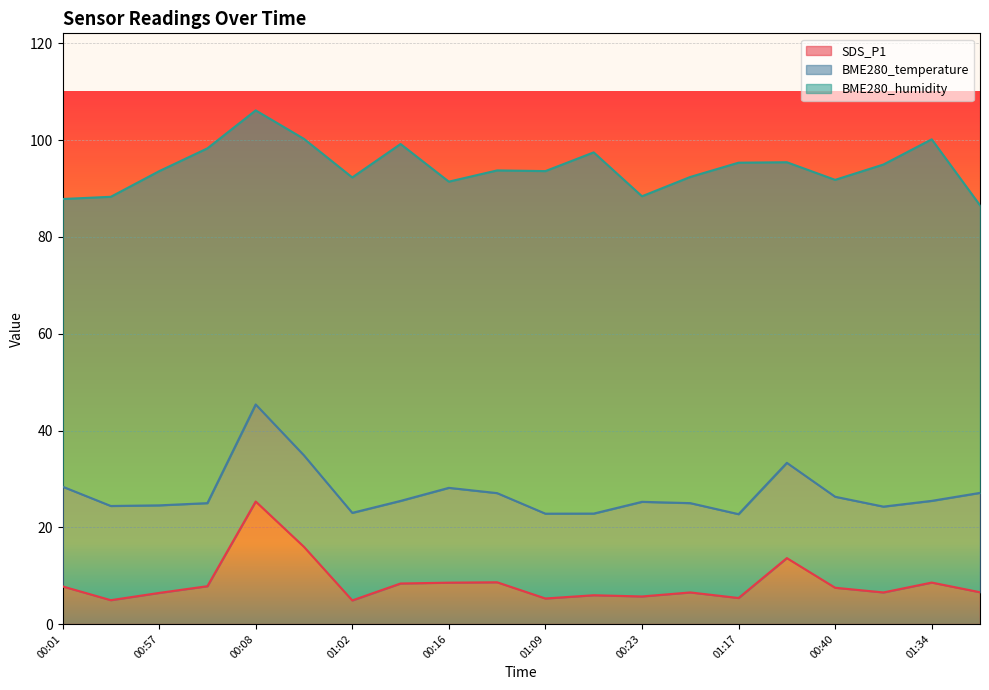

Reading left to right, transcribe all the data shown in this chart.

SDS_P1: 00:01=7.8	00:28=4.9	00:57=6.4	01:27=7.8	00:08=25.3	00:35=15.9	01:02=4.9	01:29=8.4	00:16=8.6	00:43=8.6	01:09=5.3	01:36=6.0	00:23=5.7	00:51=6.5	01:17=5.4	00:13=13.6	00:40=7.5	01:07=6.5	01:34=8.6	00:06=6.6
BME280_temperature: 00:01=20.6	00:28=19.5	00:57=18.1	01:27=17.2	00:08=20.1	00:35=18.9	01:02=18.1	01:29=17.1	00:16=19.6	00:43=18.4	01:09=17.5	01:36=16.9	00:23=19.6	00:51=18.5	01:17=17.3	00:13=19.7	00:40=18.8	01:07=17.7	01:34=16.9	00:06=20.5
BME280_humidity: 00:01=59.5	00:28=63.9	00:57=69.1	01:27=73.3	00:08=60.8	00:35=65.4	01:02=69.3	01:29=73.8	00:16=63.3	00:43=66.7	01:09=70.8	01:36=74.7	00:23=63.2	00:51=67.4	01:17=72.7	00:13=62.1	00:40=65.5	01:07=70.7	01:34=74.7	00:06=59.4